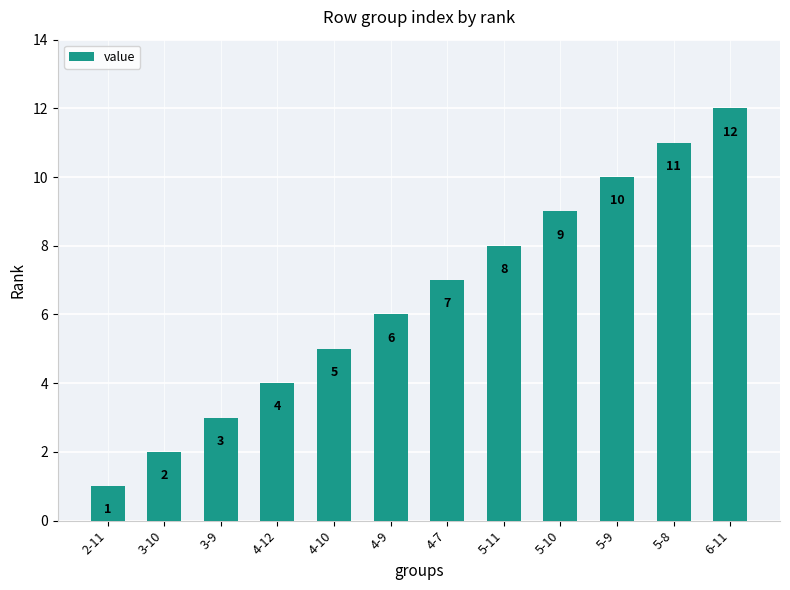

What position from the right is 4-12?

9